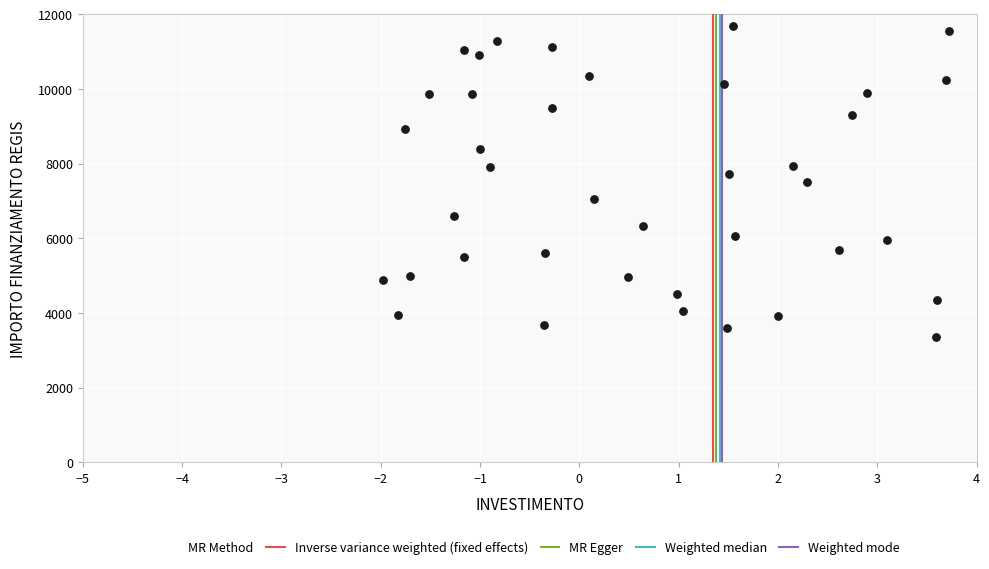

What is the range of Y values (max minus min)?

8341.6